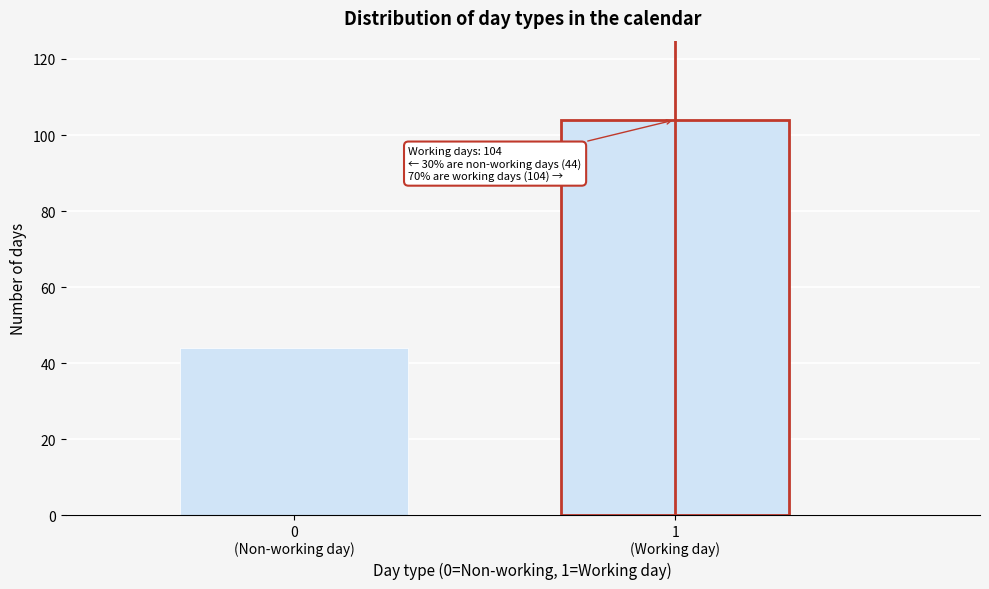

Reading right to left, extract all data points from this chart.

104	44